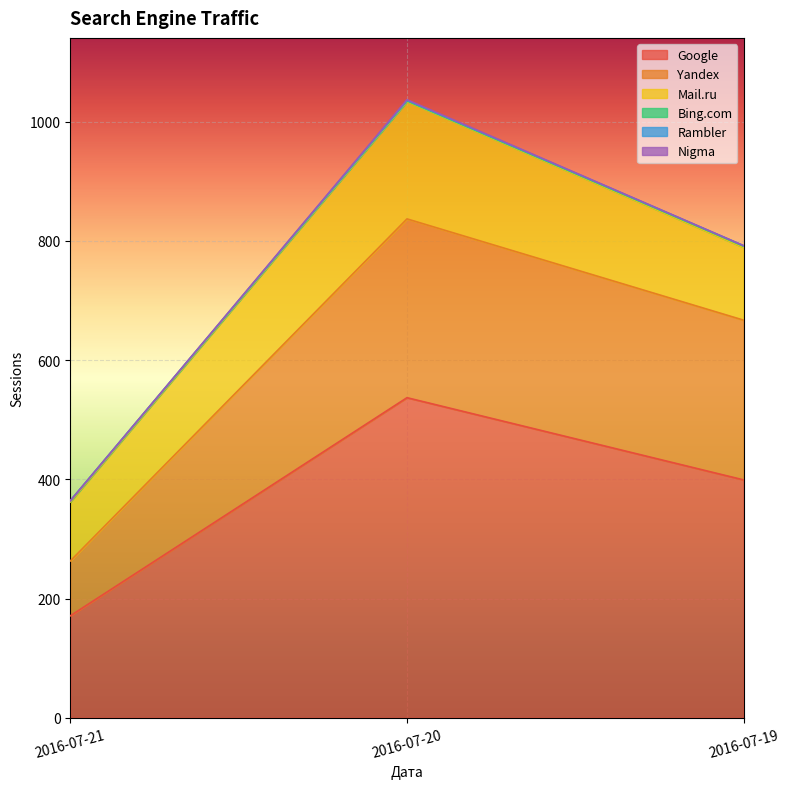

What is the approximate value of Rambler at 2016-07-20?

1